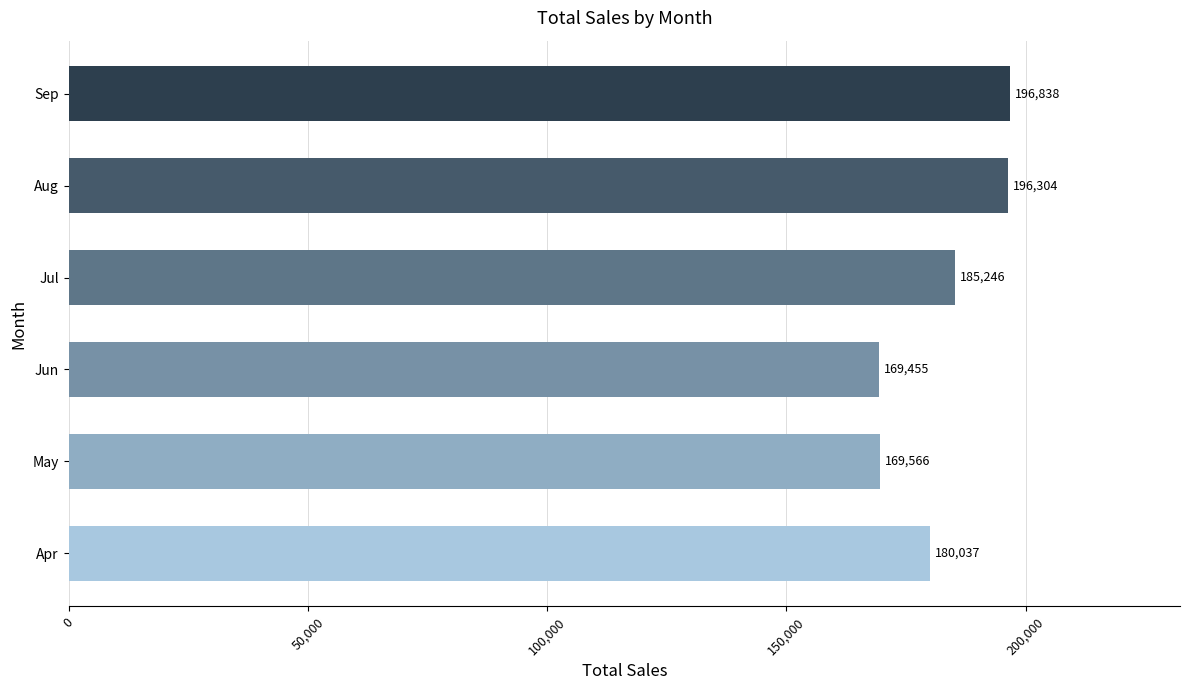

Reading top to bottom, list all the values displayed in this chart.

196838	196304	185246	169455	169566	180037